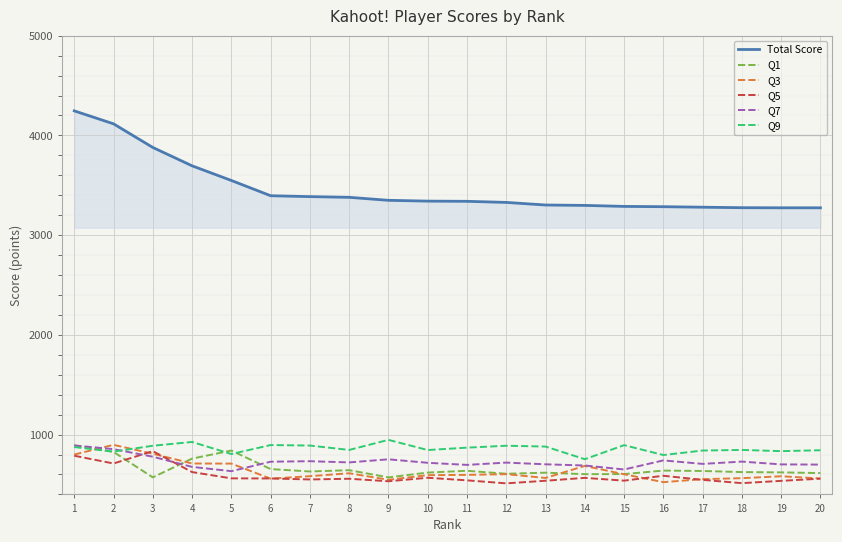

What is the minimum value shown in the chart?

511